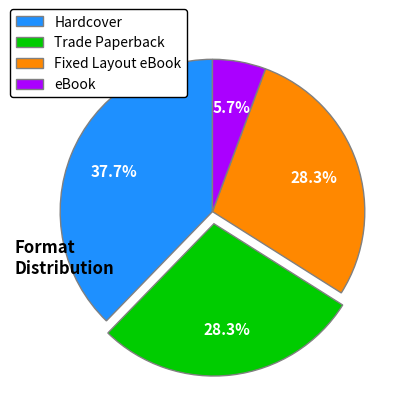

To the nearest percent, what portion does Trade Paperback represent?

28%